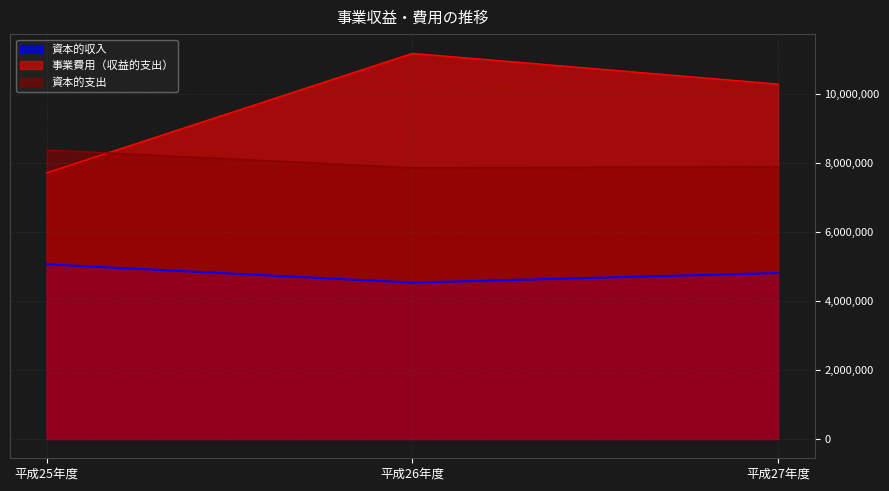

Which category has the lowest value across all series?

平成26年度